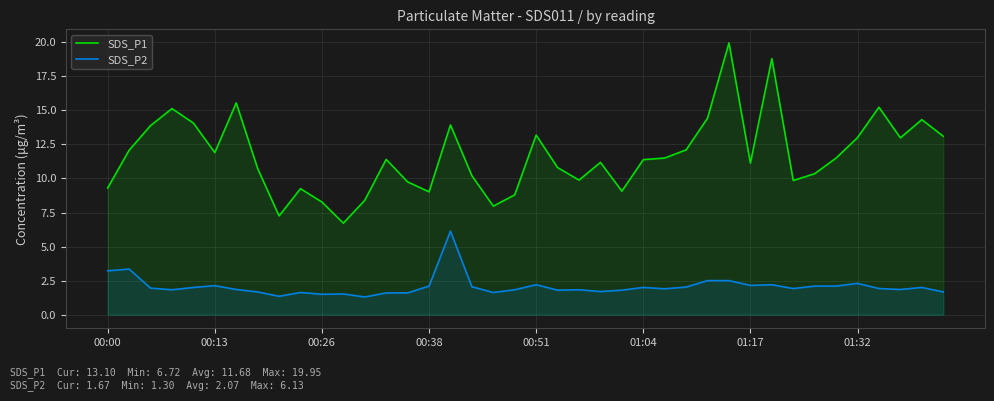

What is the label of the 4th point from the right?

36